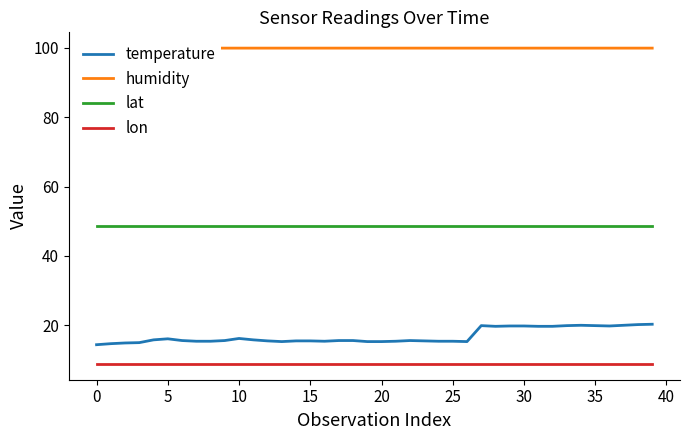

The value of lat at 29 is 84.0. True or false?

False